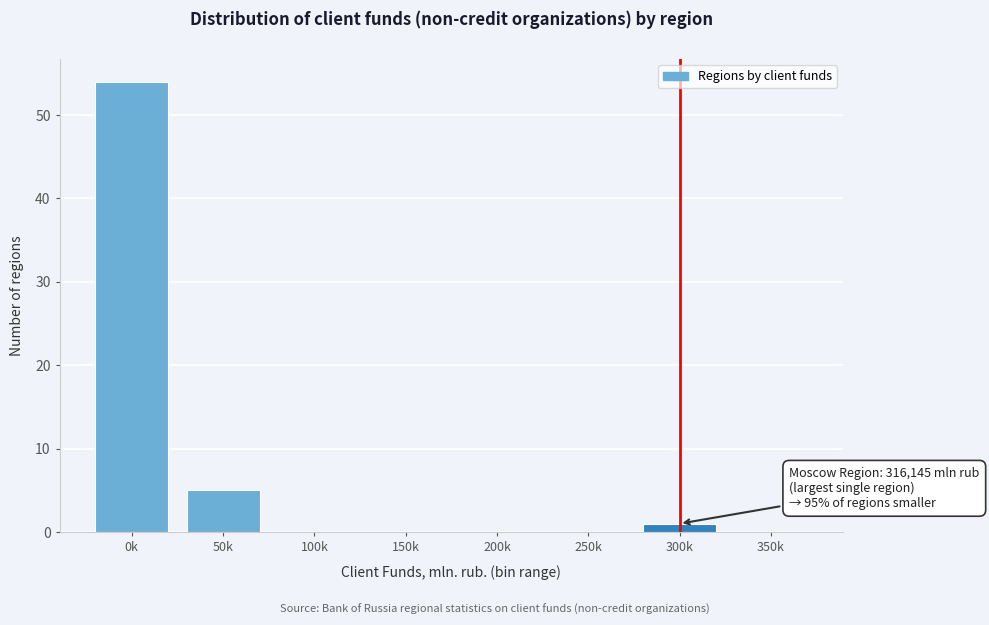

Reading right to left, what are all the values shown in this chart?

350k=0	300k=1	250k=0	200k=0	150k=0	100k=0	50k=5	0k=54